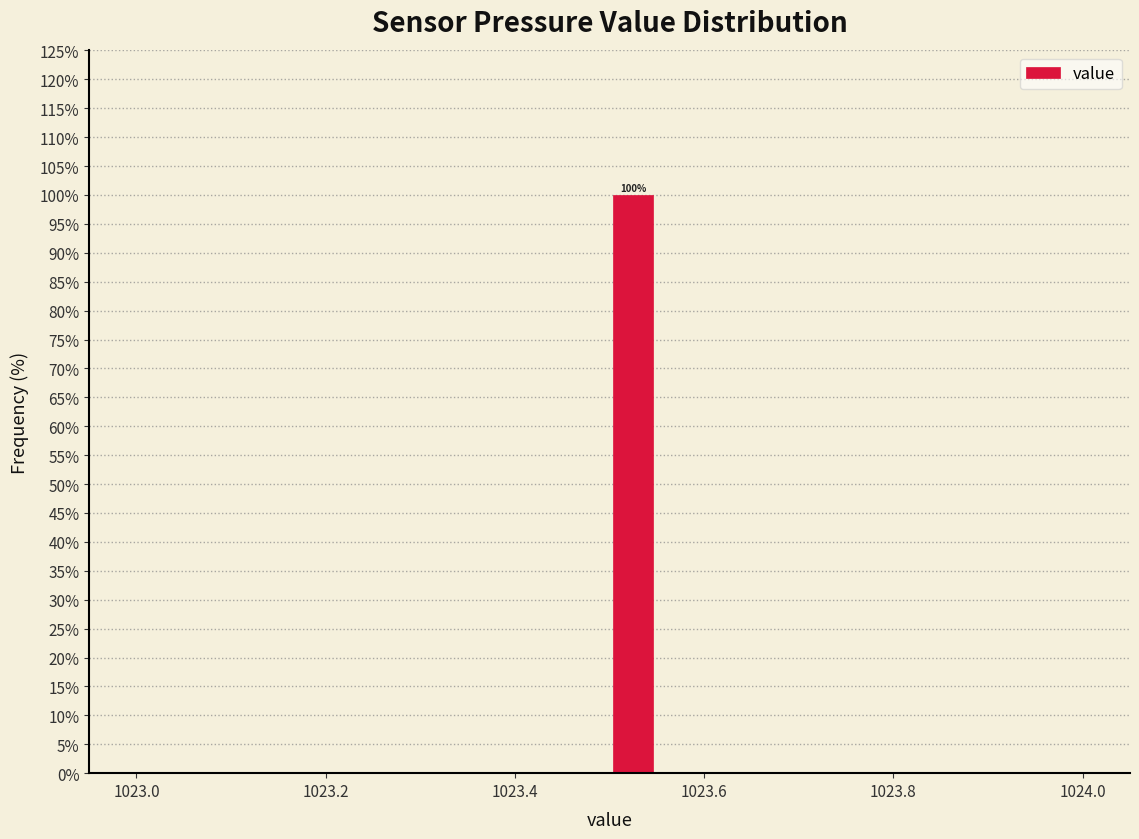

Read against the x-axis, roughly where is the centre of the tallest bar?

1023.52